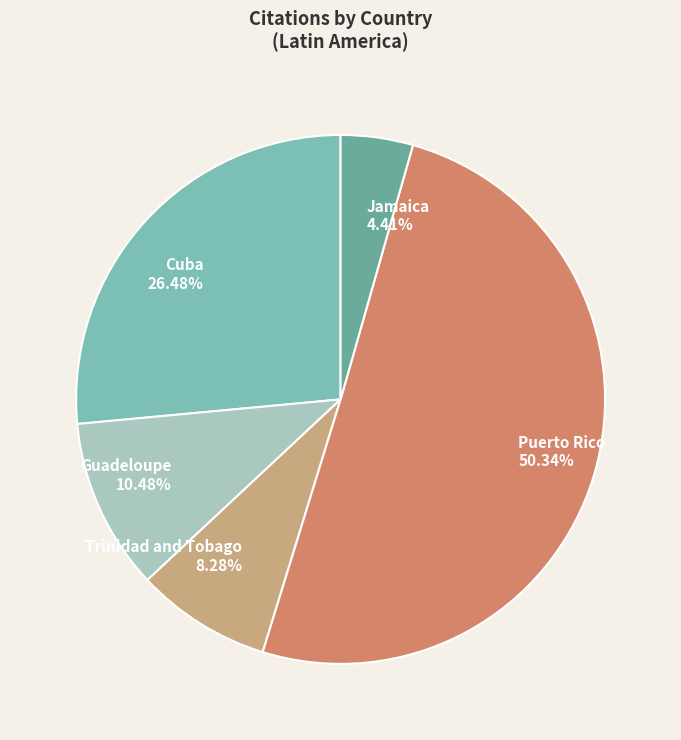

To the nearest percent, what is the average slice percentage?

20%